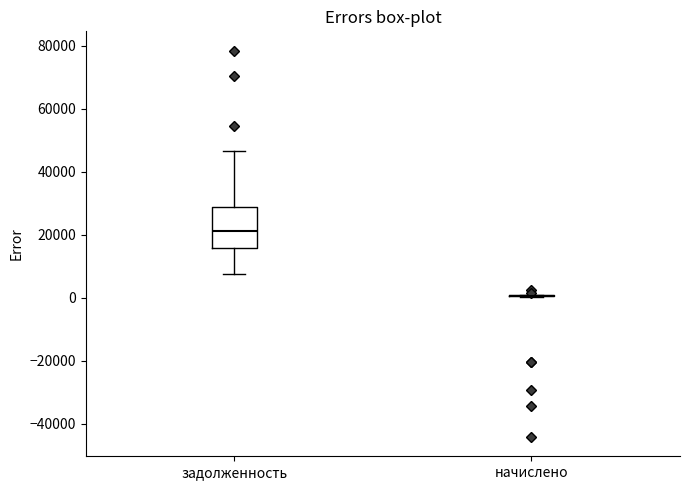

Reading left to right, transcribe this box plot: for each box, give where its median line is, the range the box spans, and where its two whiskers end, as read against the y-axis. The values are not printed on the chart, so give them approximately, as read against the axis.

задолженность: median 22000, box 16000 to 28000, whiskers 8000 to 46000
начислено: box collapsed to a line at 0, whiskers 0 to 2000